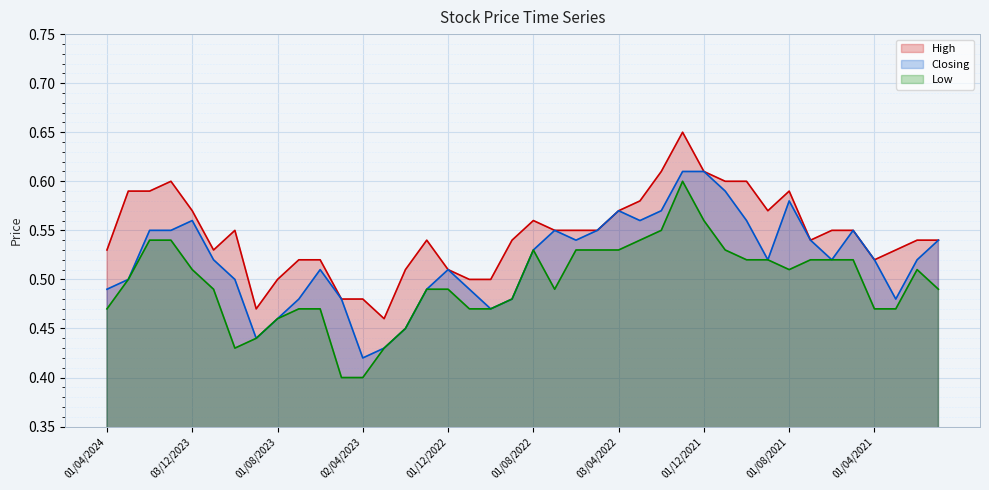

What is the total value across all series at 02/01/2024?

1.7